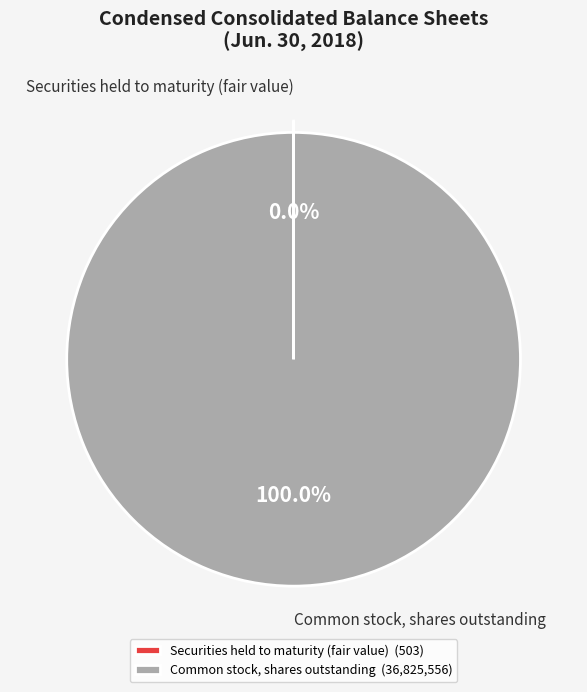

Does any single category account for the majority?

Yes